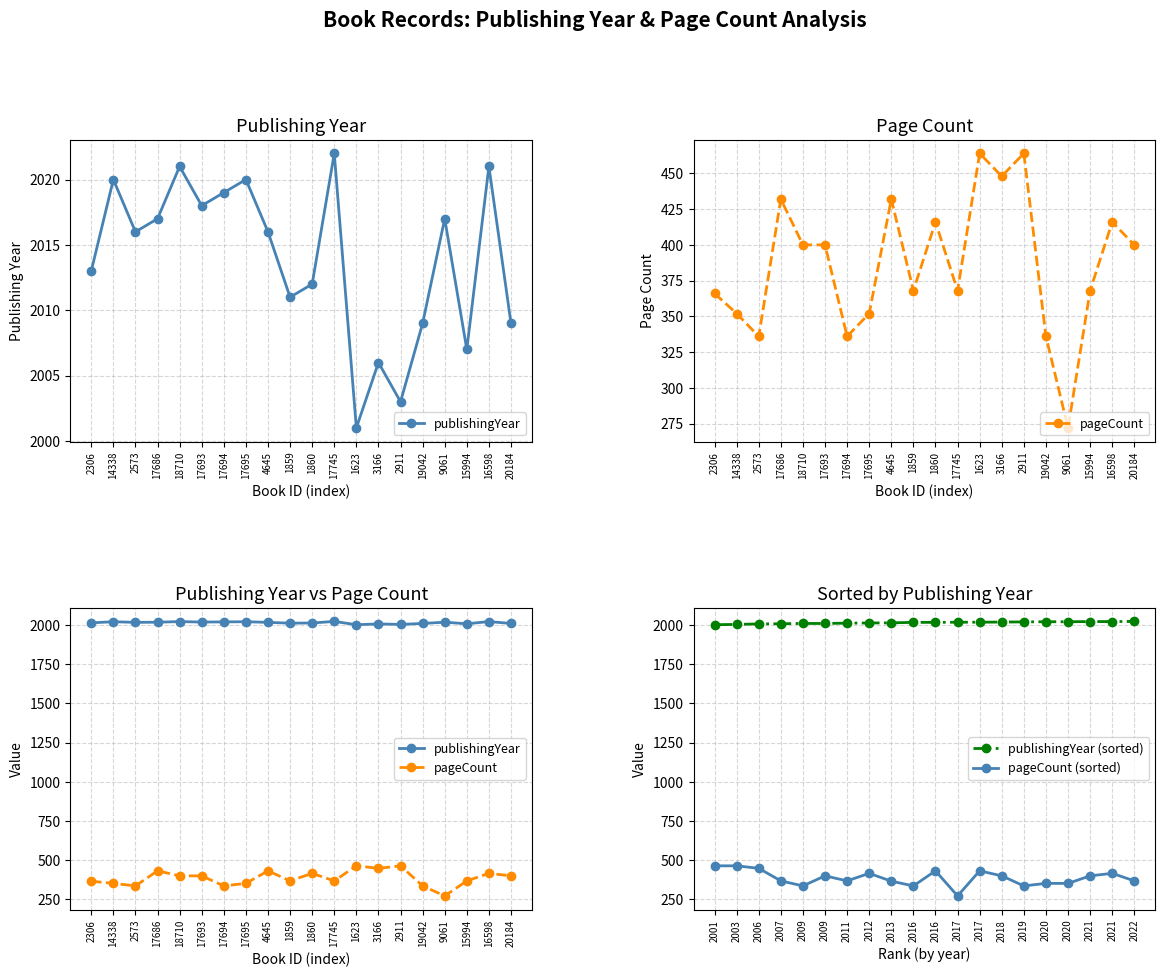

True or false: publishingYear (sorted) and pageCount intersect in this chart.

False